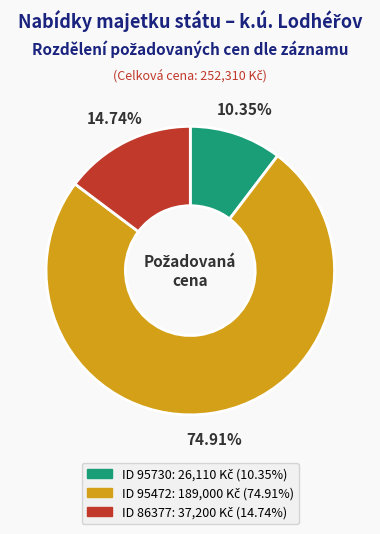

Is there any slice that represents more than half of the pie?

Yes